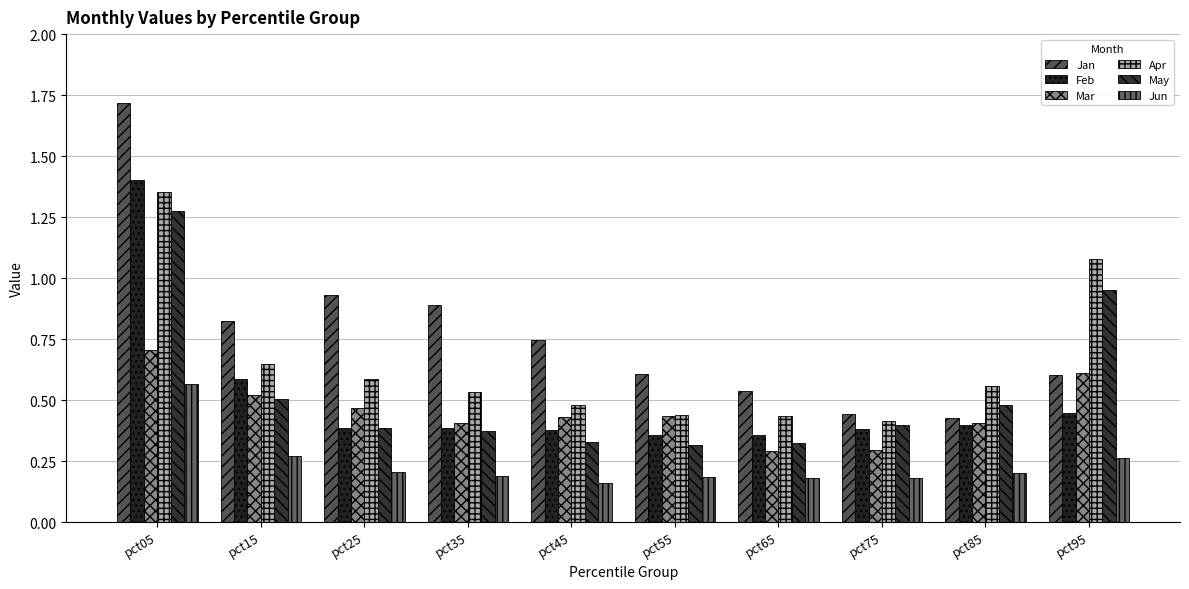

What is the minimum value shown in the chart?

0.2